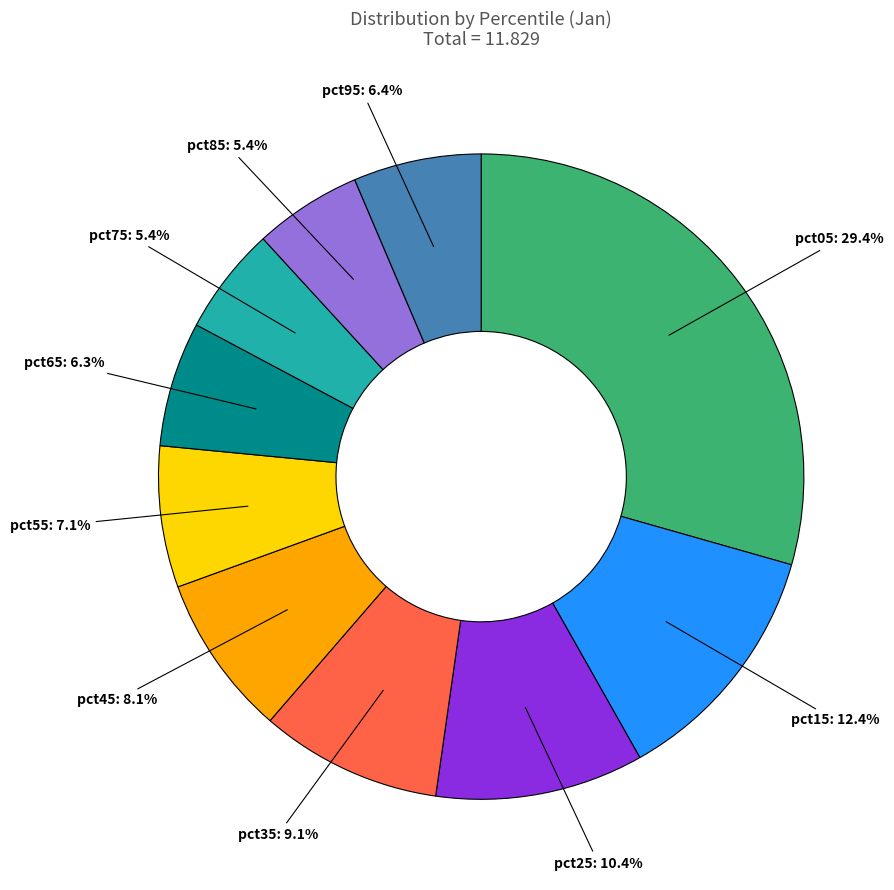

Is there any slice that represents more than half of the pie?

No